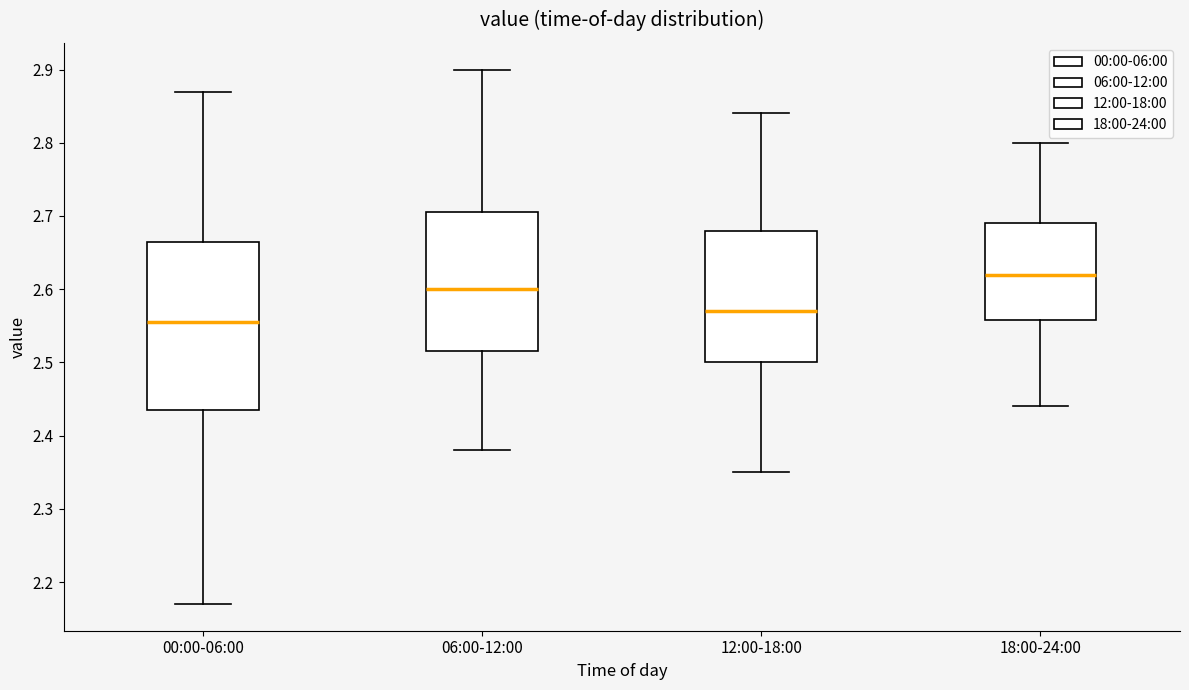

Which box's median line is the highest?

18:00-24:00